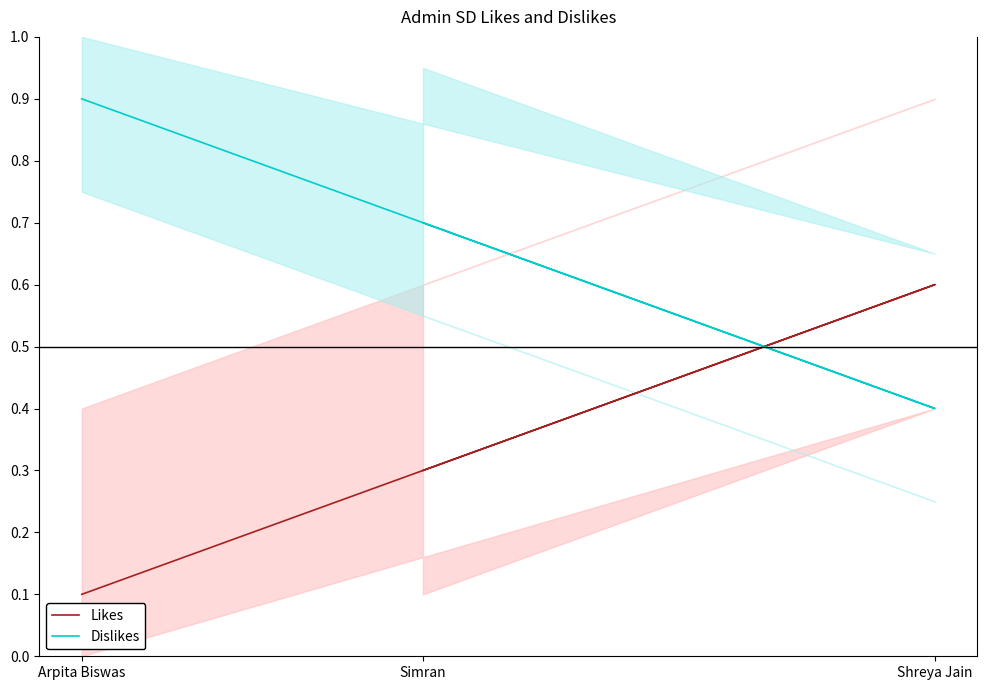

The Dislikes series shows 0.2 at Simran. True or false?

False